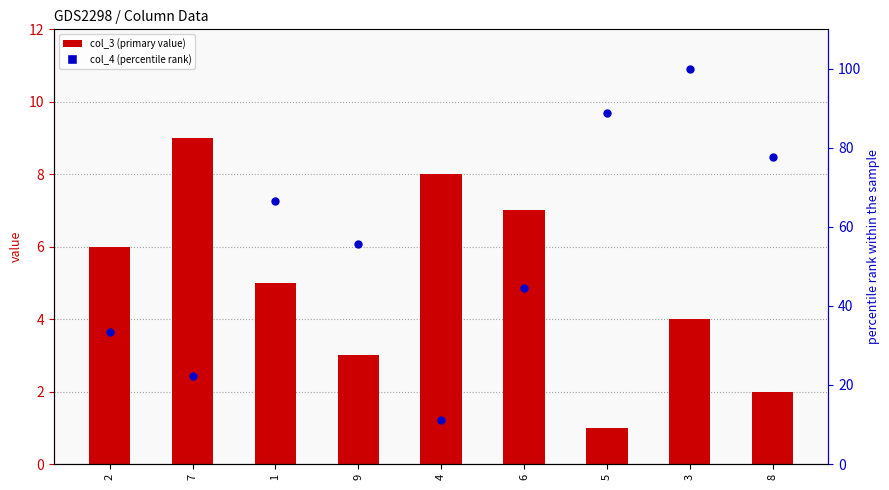

Which series reaches the maximum Y coordinate?

col_4 (percentile rank)